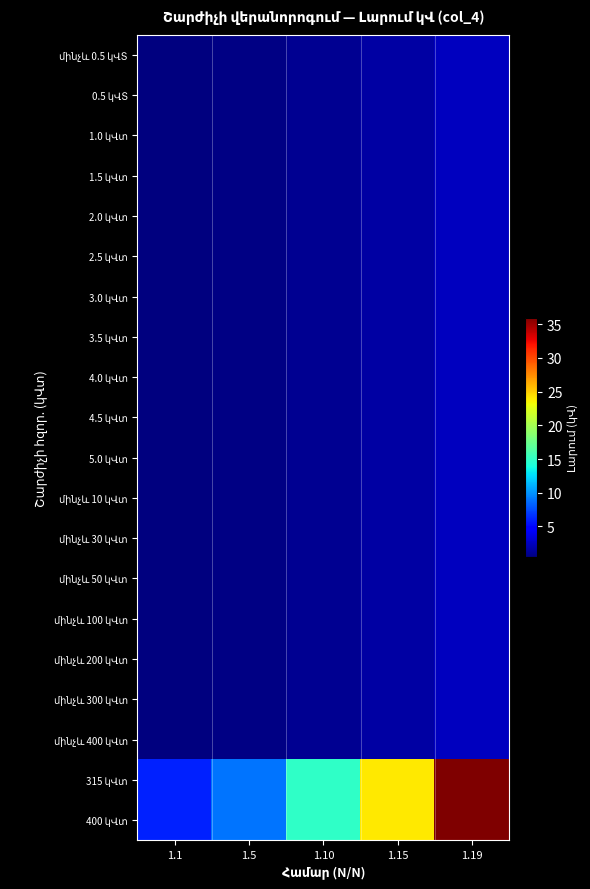

At how many categories does at least one series exceed 16?

2